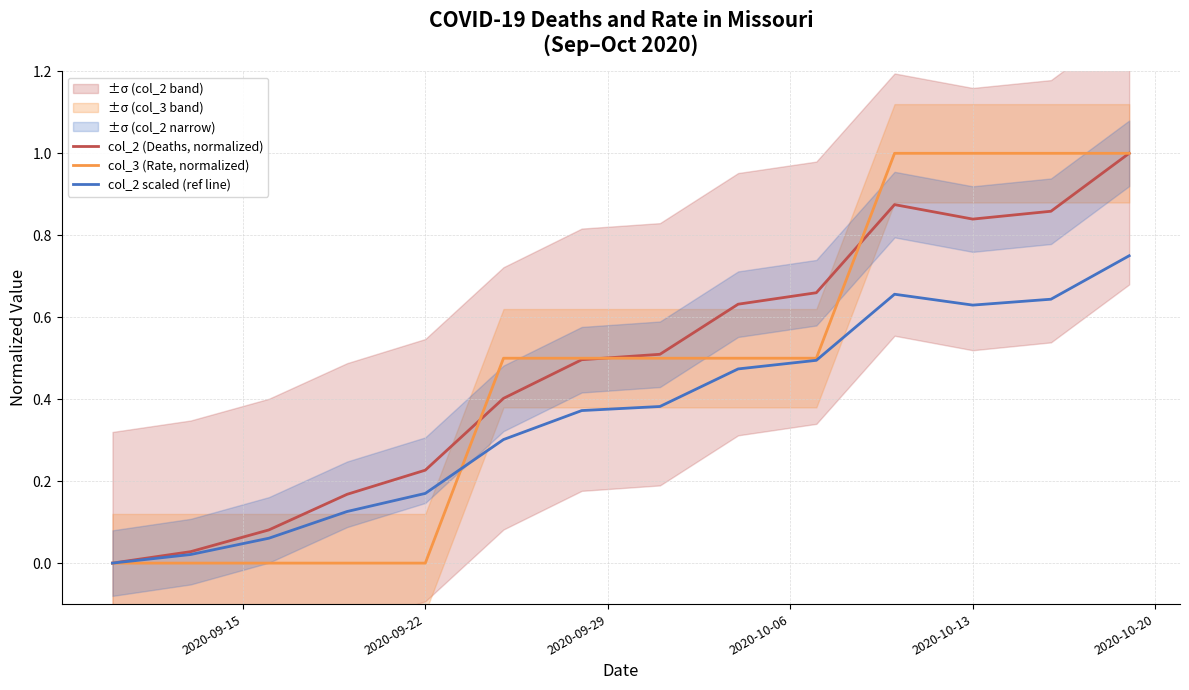

True or false: col_2 (Deaths, normalized) has a value of 1.2 at 2020-10-13.

False